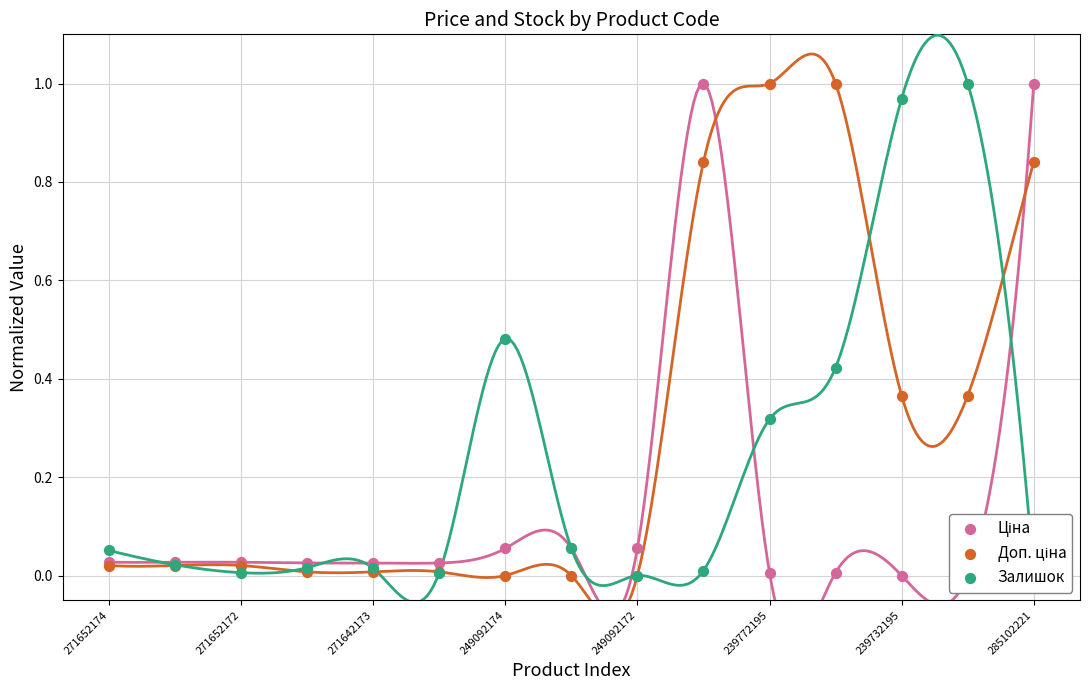

What is the total value across all series at 239732195?

1.3